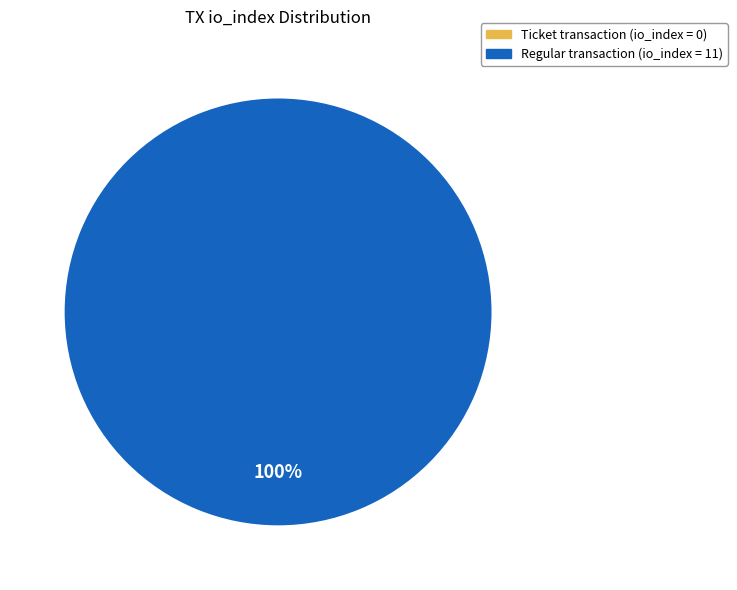

How many segments does this pie chart have?

1